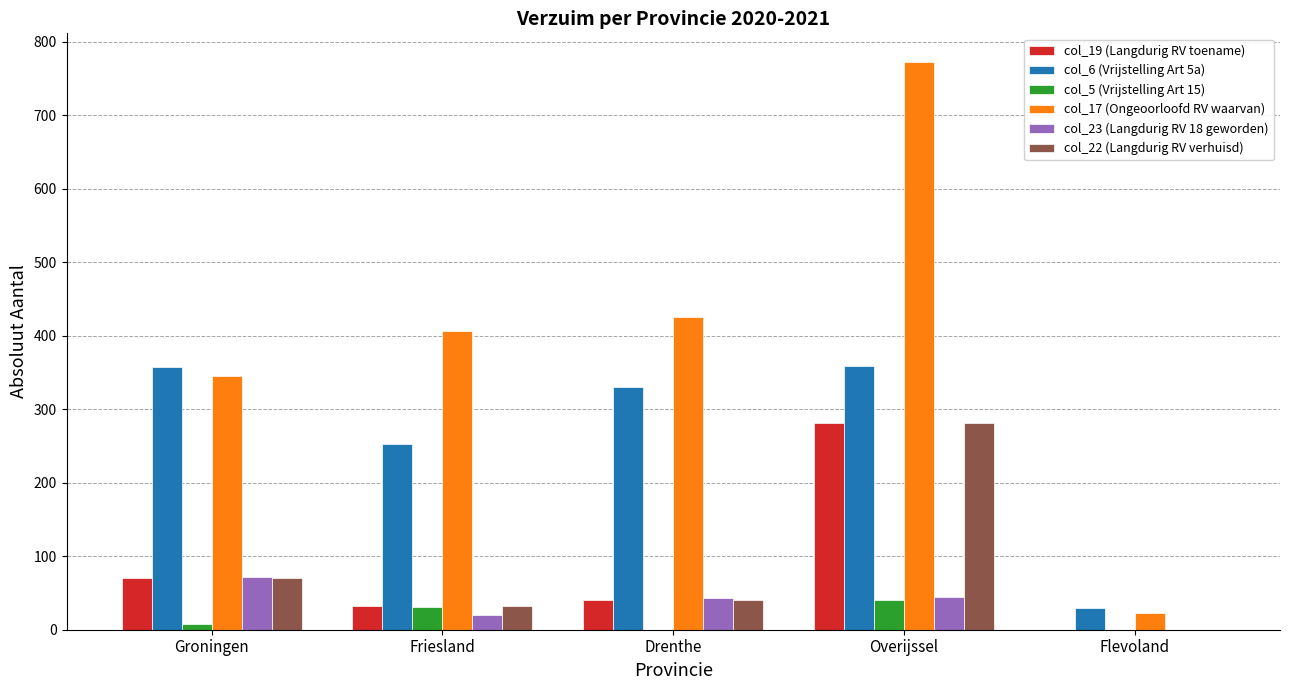

What is the difference between the col_22 (Langdurig RV verhuisd) values at Friesland and Groningen?

39